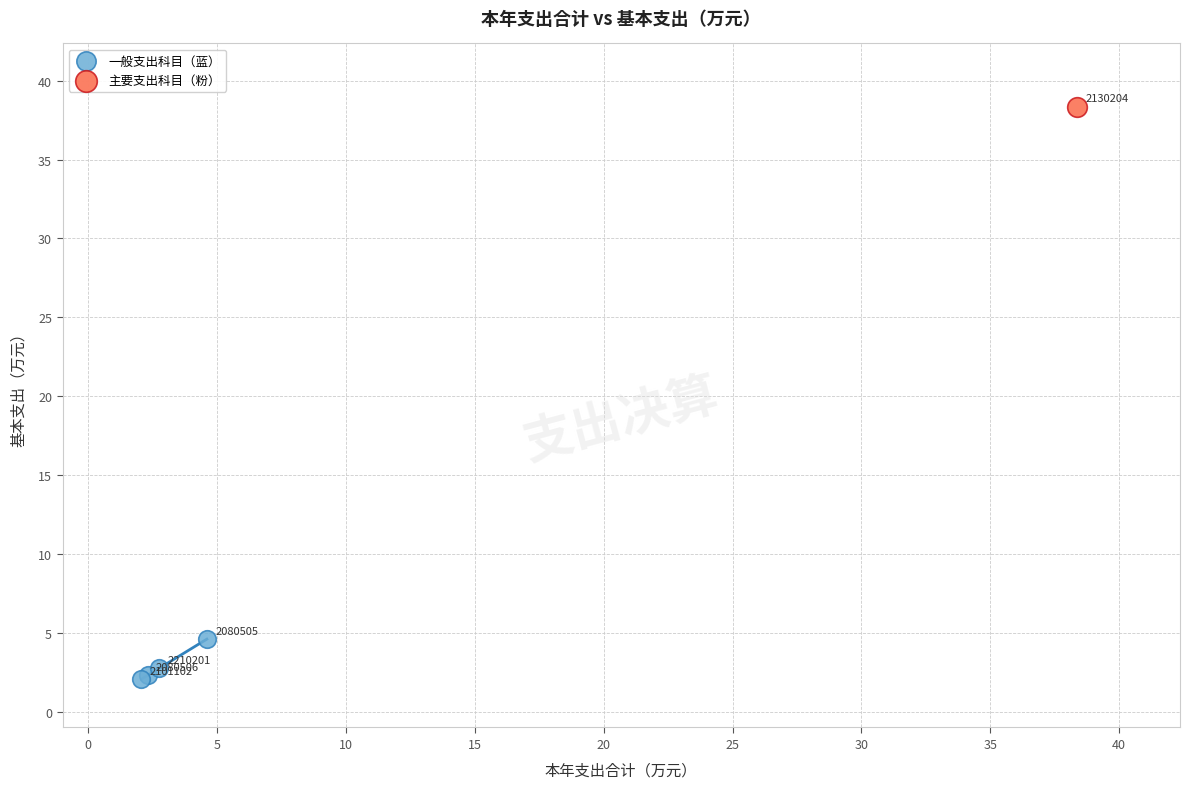

What are all the series names shown in the legend?

一般支出科目（蓝）, 主要支出科目（粉）